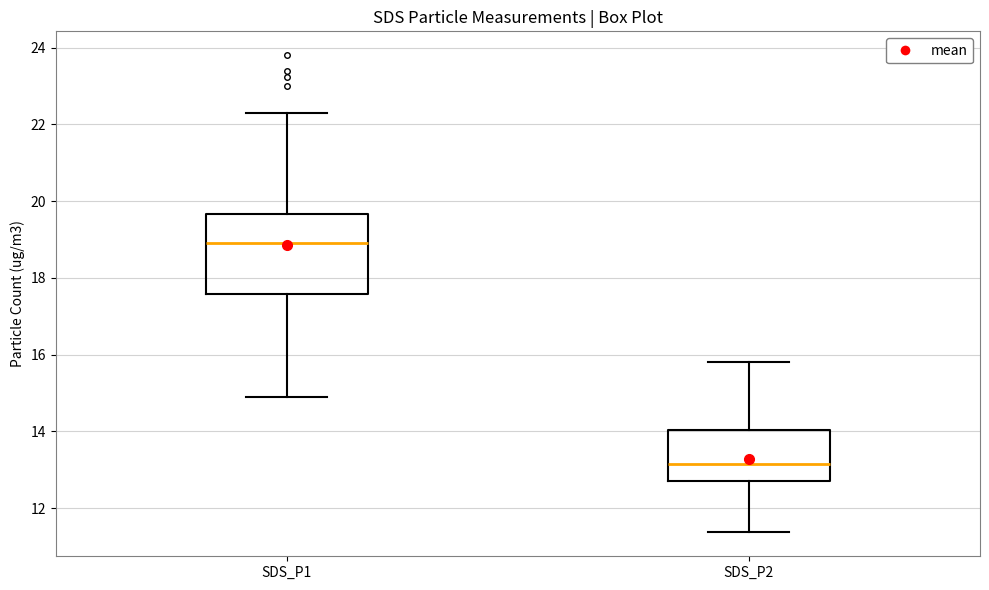

Which box's median line is the highest?

SDS_P1